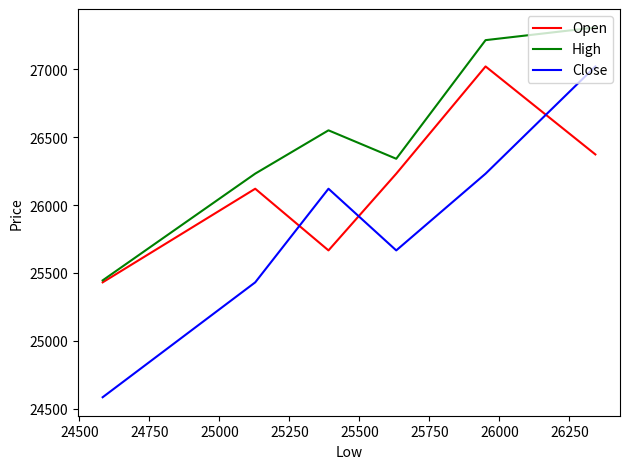

What are all the series names shown in the legend?

Open, High, Close